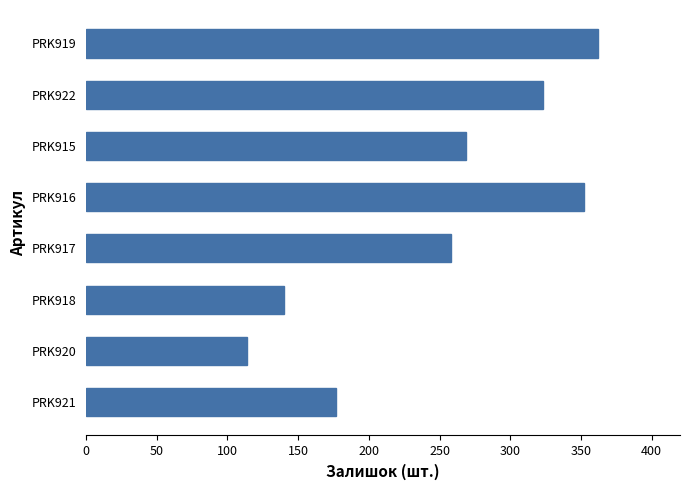

Approximately how many times larger is the value at PRK917 compared to PRK918?

1.8